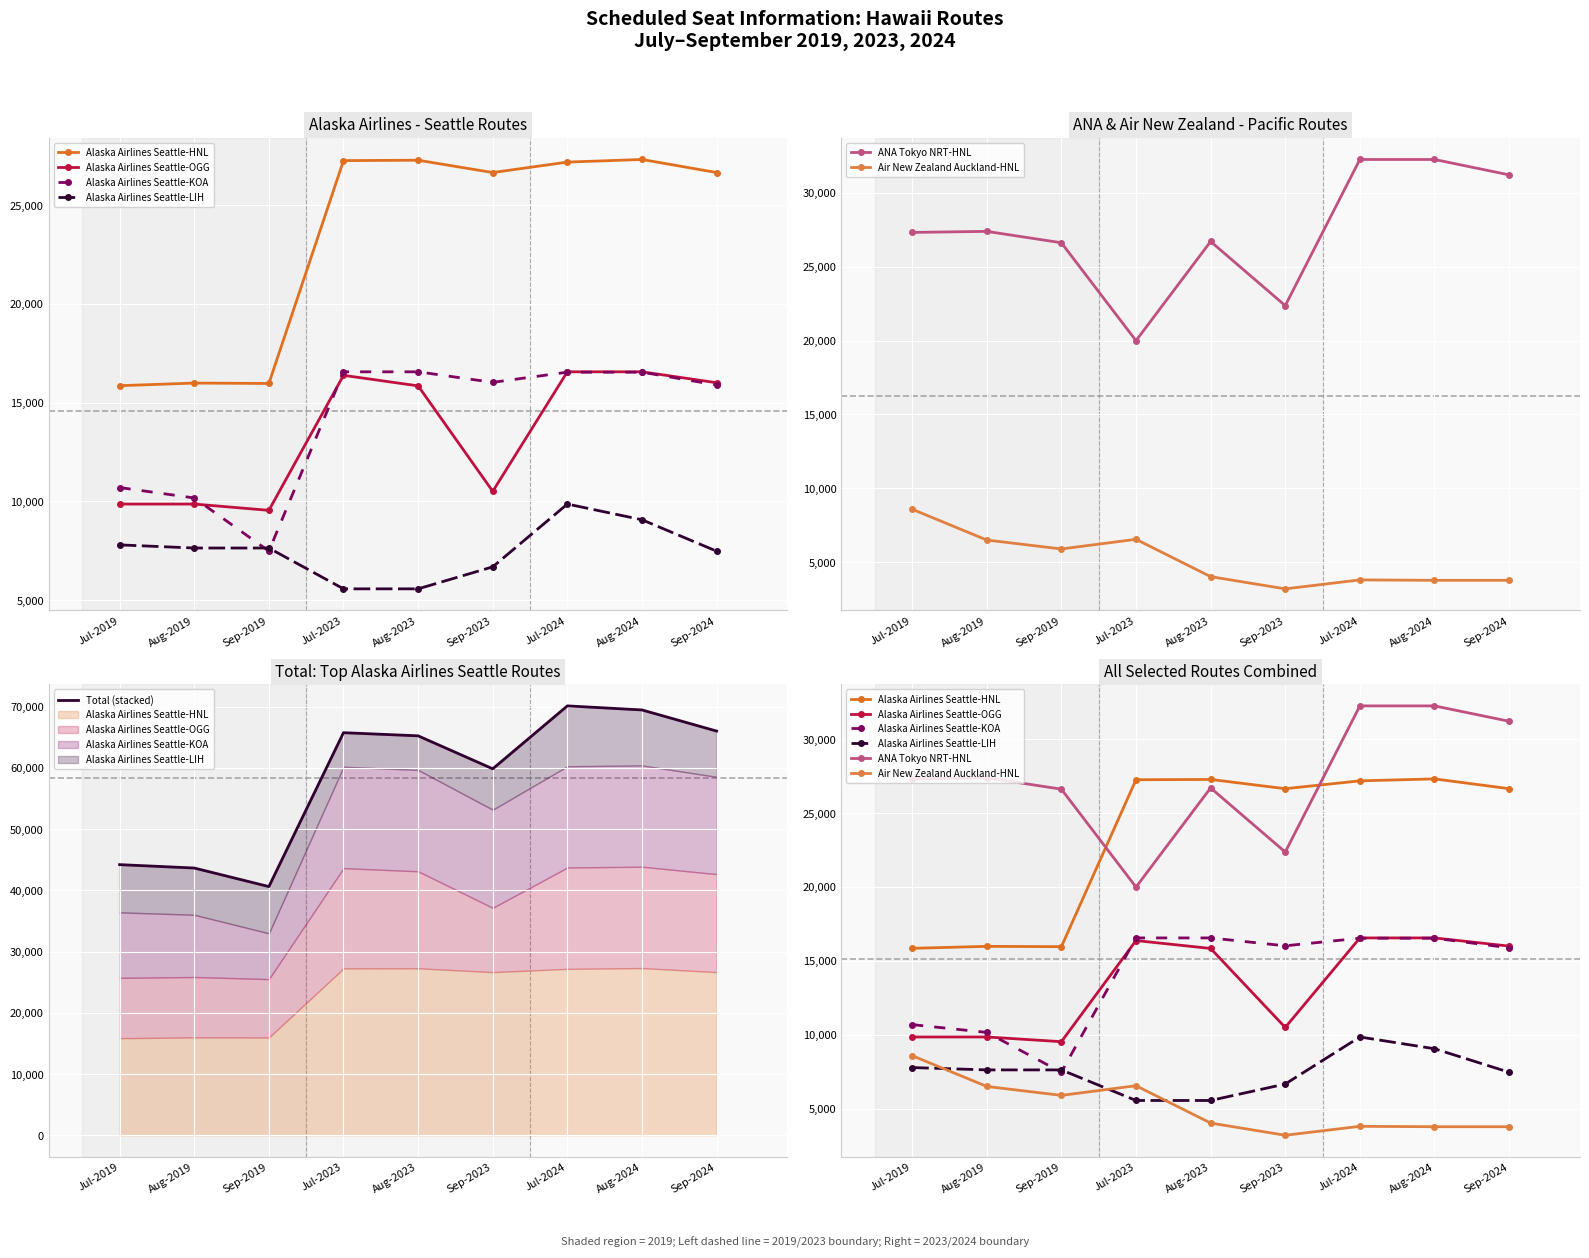

At which label is Alaska Airlines Seattle-OGG closest to 13047?

Sep-2023